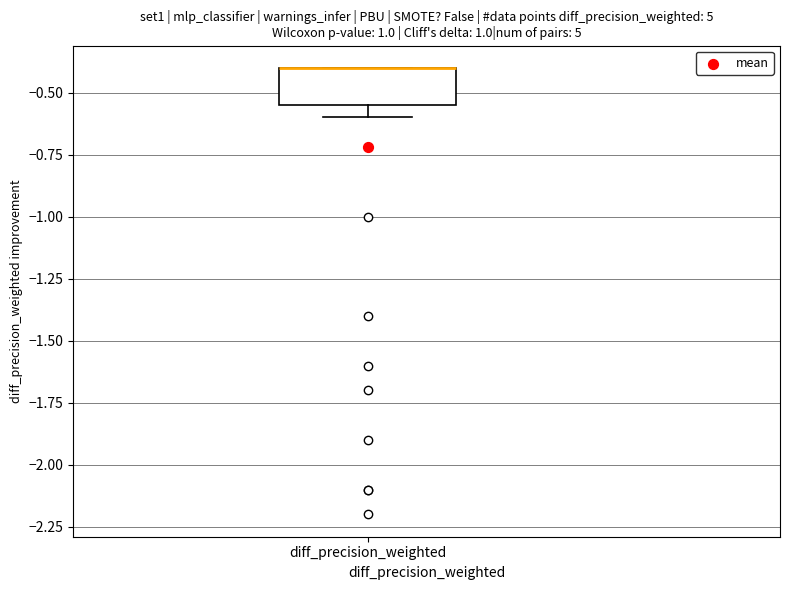

Transcribe this box plot: give where the median line is, the range the box spans, and where the two whiskers end, as read against the y-axis. The values are not printed on the chart, so give them approximately, as read against the axis.

median -0.40 (drawn on the box's upper edge), box -0.55 to -0.40, whiskers -0.60 to -0.40